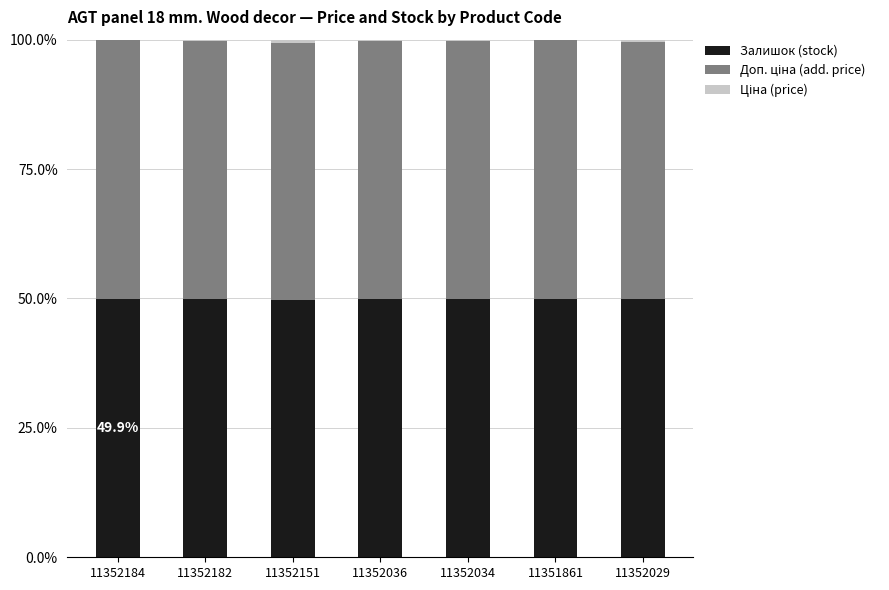

The Залишок (stock) series shows 49.7 at 11352151. True or false?

True